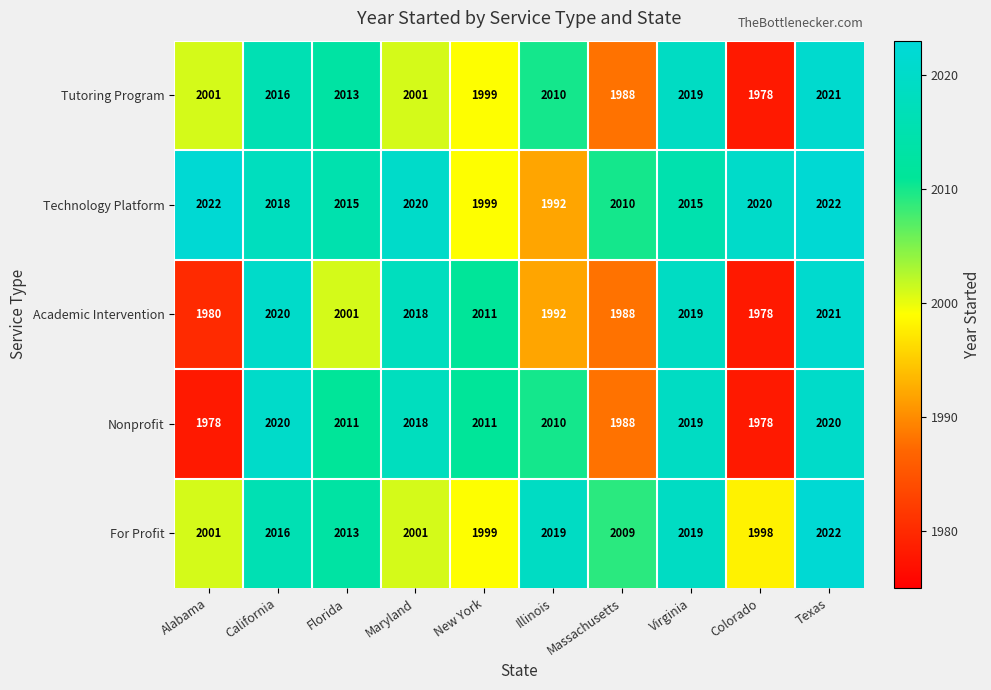

The Tutoring Program series shows 3192 at Massachusetts. True or false?

False